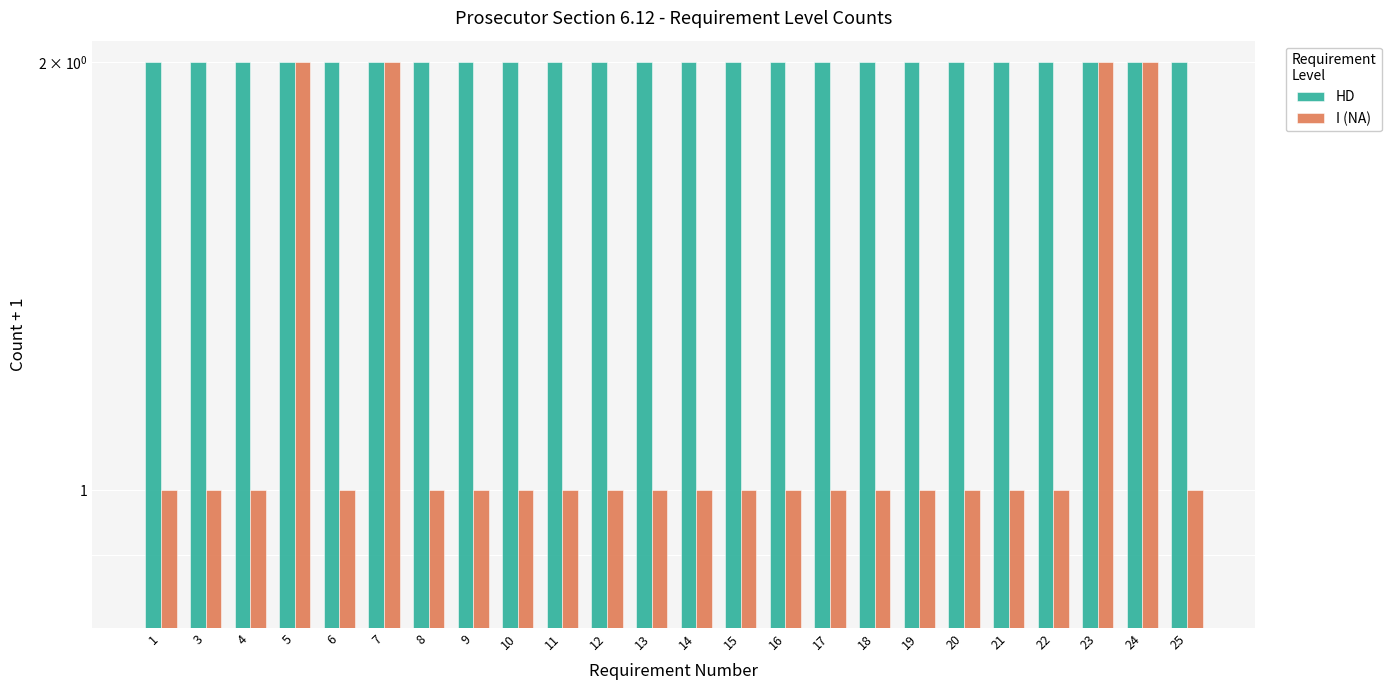

What is the approximate value of HD at 16?

2